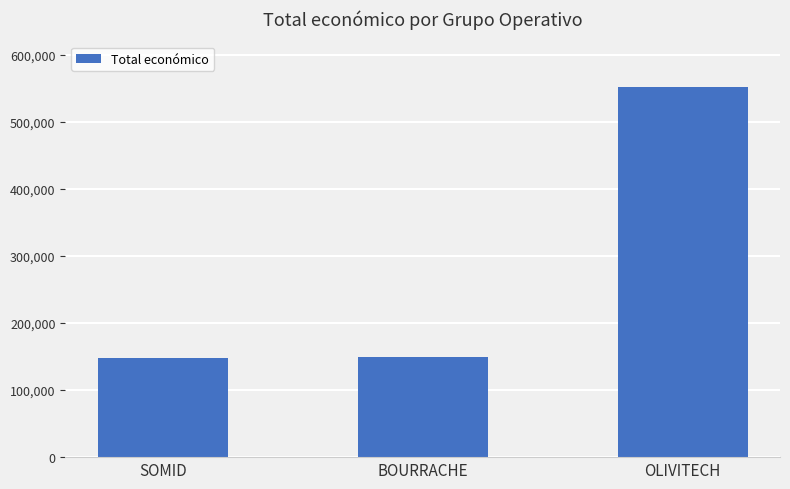

Approximately how many times larger is the value at SOMID compared to OLIVITECH?

0.3